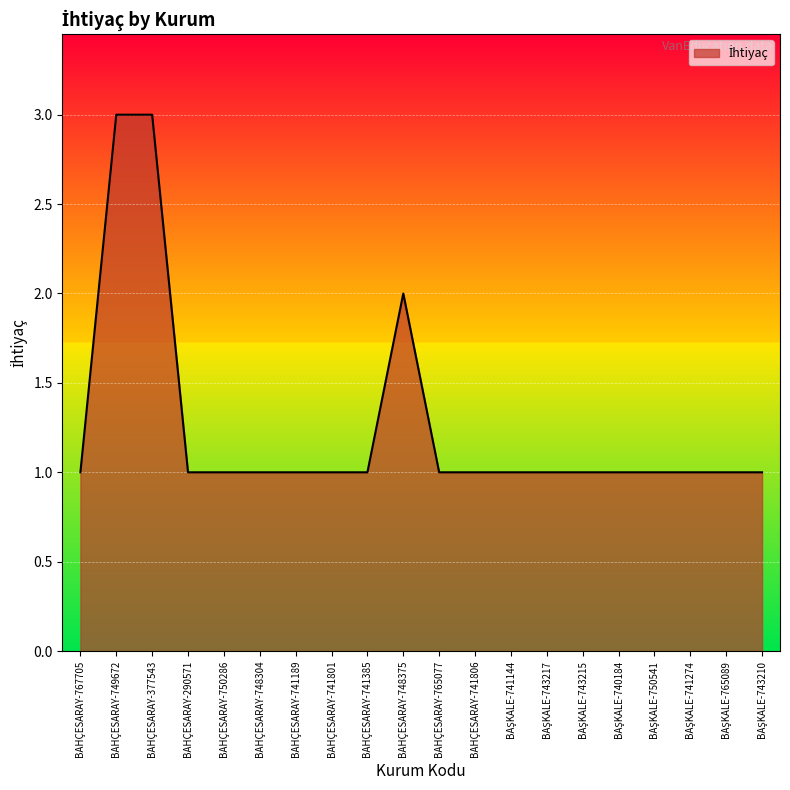

What position from the right is BAHÇESARAY-767705?

20